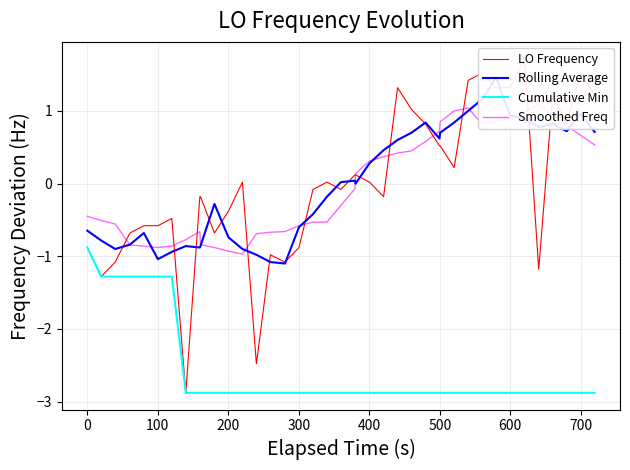

Reading left to right, what are all the values shown in this chart?

LO Frequency: -0.9	-1.3	-1.1	-0.7	-0.6	-0.6	-0.5	-2.9	-0.2	-0.2	-0.7	-0.4	0.0	-2.5	-1.0	-1.1	-0.9	-0.1	0.0	-0.1	0.1	0.1	0.0	-0.2	1.3	1.0	0.8	0.5	0.5	0.2	1.4	1.5	1.3	1.3	1.7	-1.2	1.2	0.8	1.5	1.2
Rolling Average: -0.6	-0.8	-0.9	-0.8	-0.7	-1.0	-0.9	-0.9	-0.9	-0.9	-0.3	-0.7	-0.9	-1.0	-1.1	-1.1	-0.6	-0.4	-0.2	0.0	0.0	-0.0	0.3	0.5	0.6	0.7	0.8	0.6	0.7	0.8	1.0	1.2	1.5	0.9	0.9	0.8	0.8	0.7	1.0	0.7
Cumulative Min: -0.9	-1.3	-1.3	-1.3	-1.3	-1.3	-1.3	-2.9	-2.9	-2.9	-2.9	-2.9	-2.9	-2.9	-2.9	-2.9	-2.9	-2.9	-2.9	-2.9	-2.9	-2.9	-2.9	-2.9	-2.9	-2.9	-2.9	-2.9	-2.9	-2.9	-2.9	-2.9	-2.9	-2.9	-2.9	-2.9	-2.9	-2.9	-2.9	-2.9
Smoothed Freq: -0.5	-0.5	-0.6	-0.8	-0.9	-0.9	-0.9	-0.8	-0.7	-0.8	-0.9	-0.9	-1.0	-0.7	-0.7	-0.7	-0.6	-0.5	-0.5	-0.3	-0.1	0.1	0.3	0.4	0.4	0.4	0.6	0.7	0.8	1.0	1.0	0.8	0.9	0.9	1.0	1.1	0.9	0.8	0.7	0.5